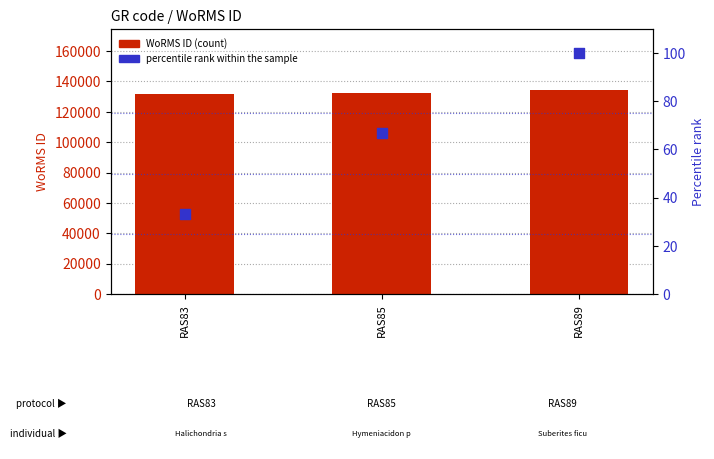

What are all the series names shown in the legend?

WoRMS ID (count), percentile rank within the sample